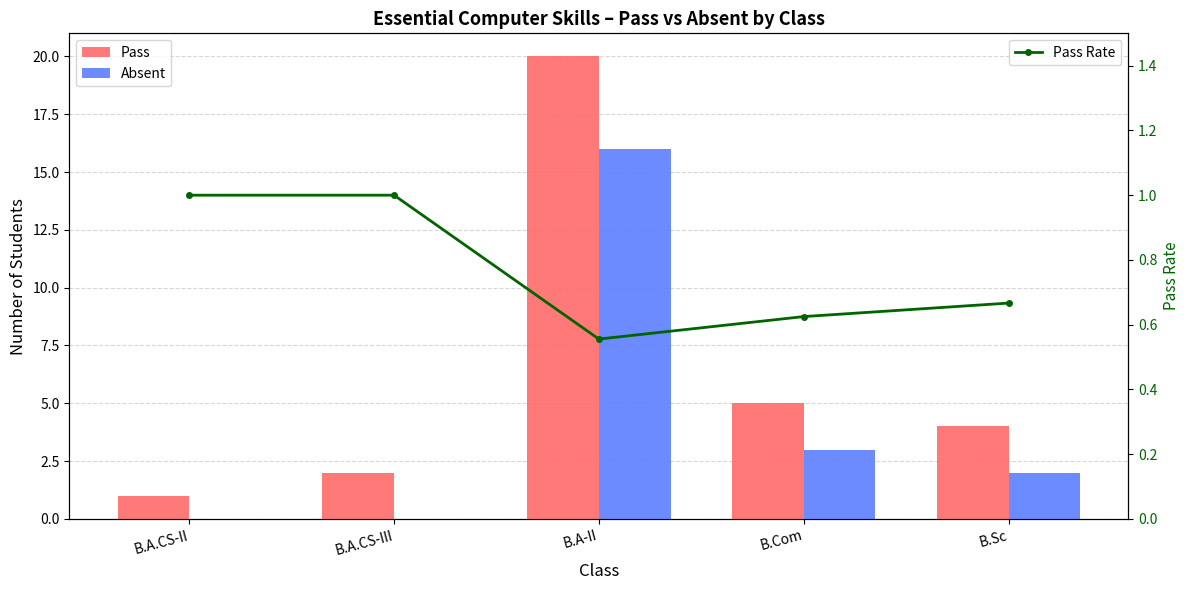

Which series has the widest spread of values?

Pass